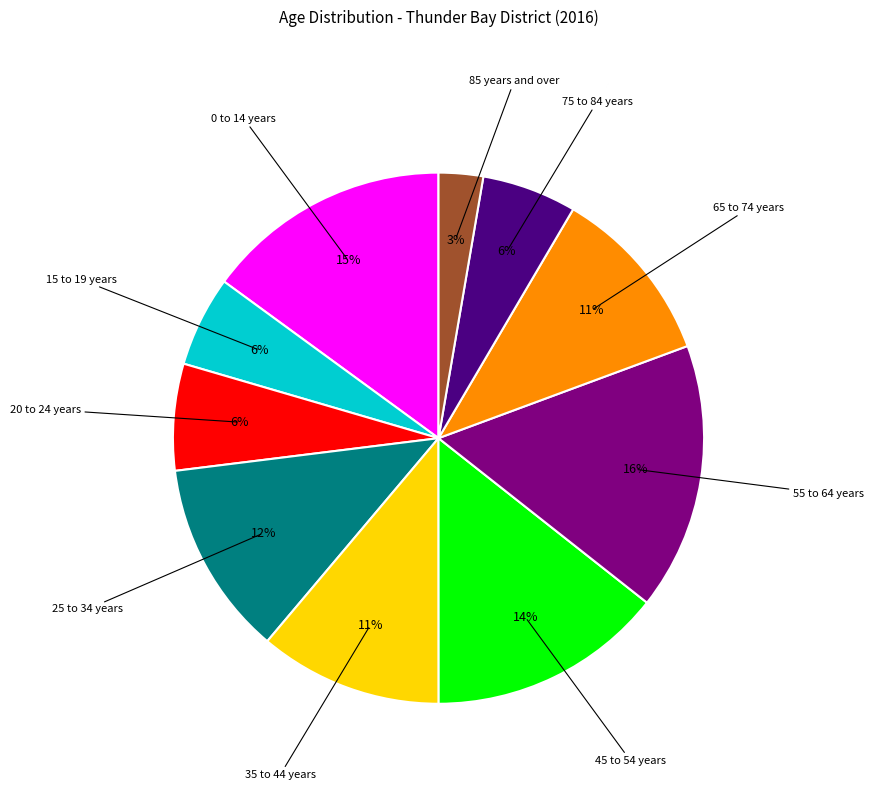

Is the sum of 35 to 44 years and 85 years and over greater than half?

No